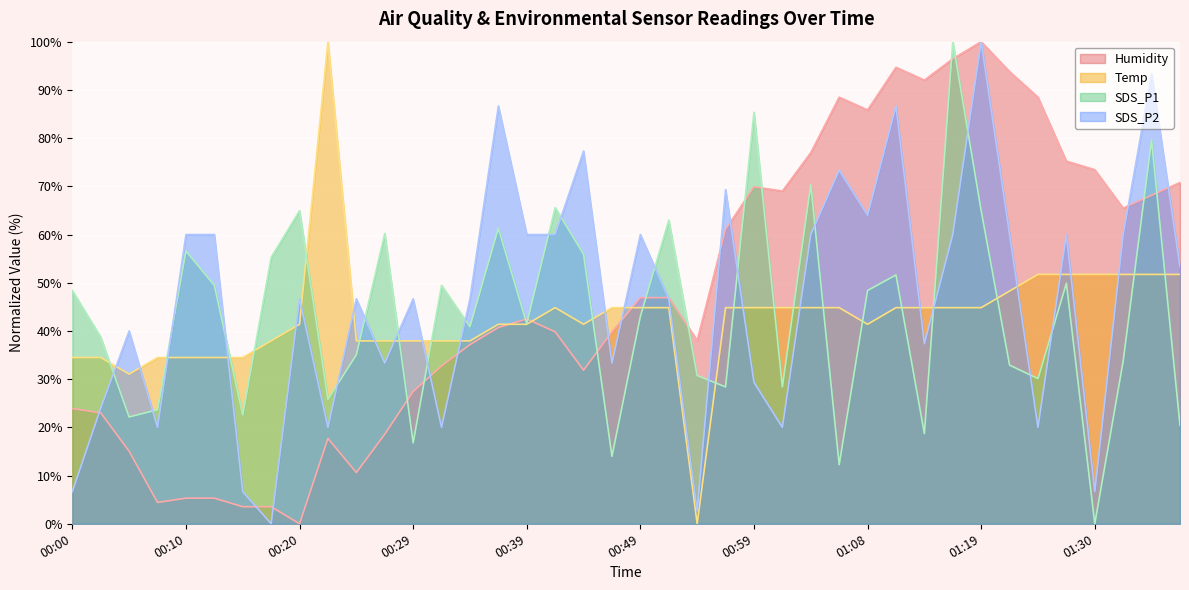

At which category is the sum across all series the highest?

01:19